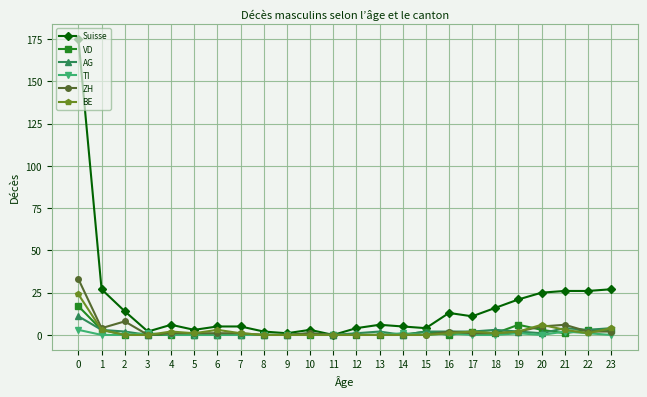

True or false: VD has more than 1 points higher than both neighbors.

True